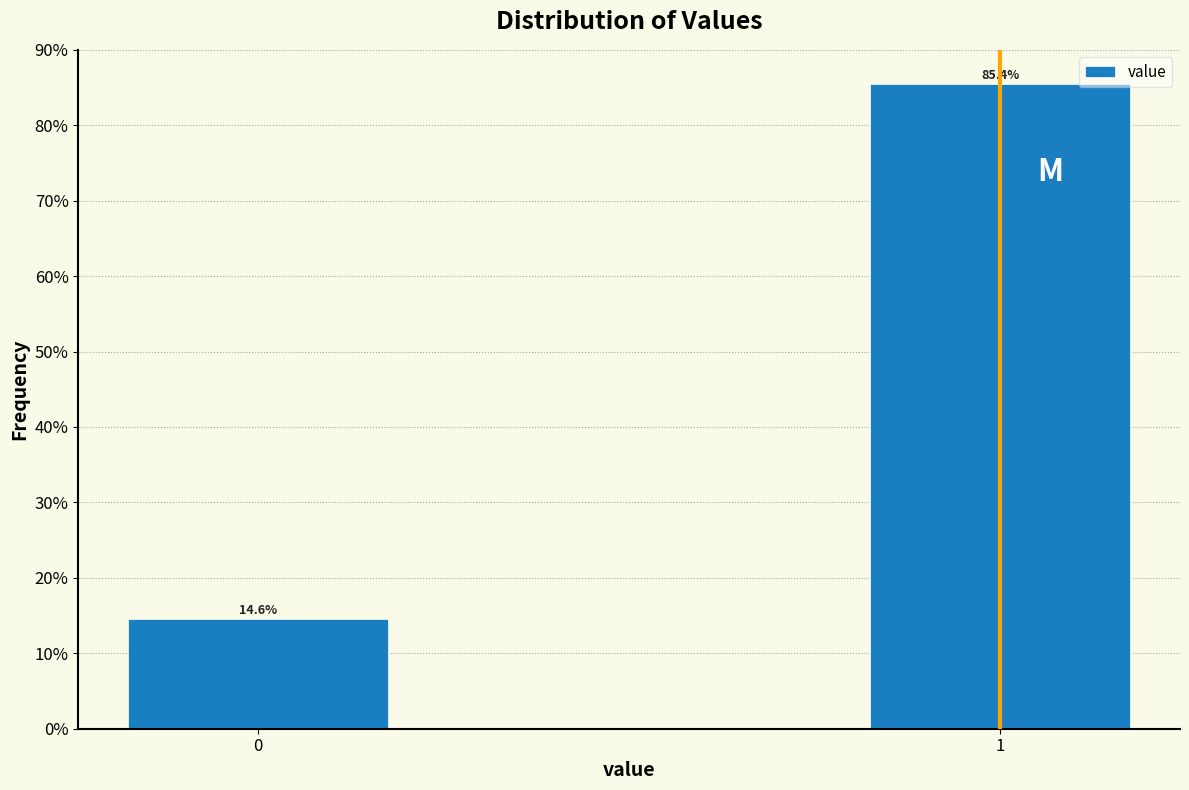

Reading left to right, transcribe all the data shown in this chart.

14.6	85.4